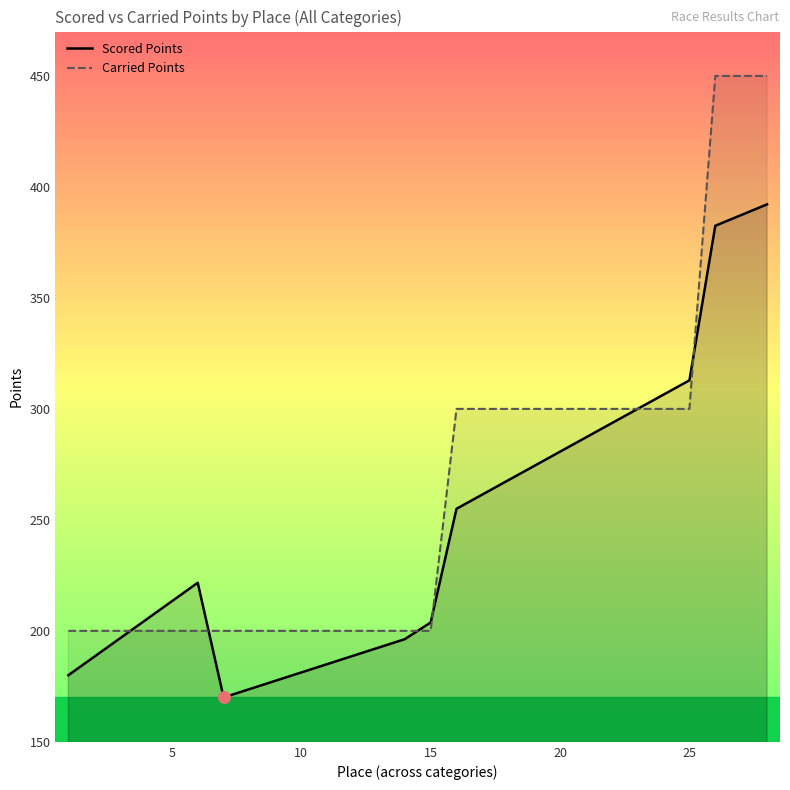

Which series has the largest total across all categories?

Carried Points